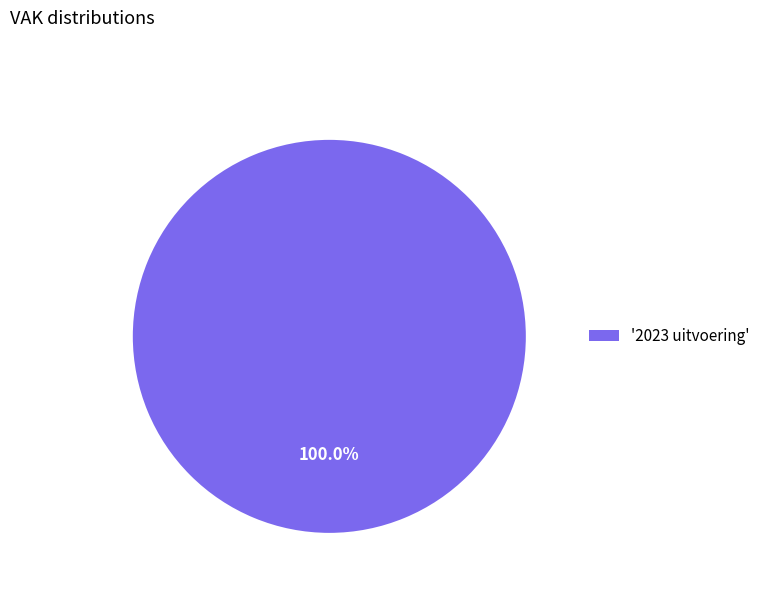

Which category accounts for the majority?

'2023 uitvoering'